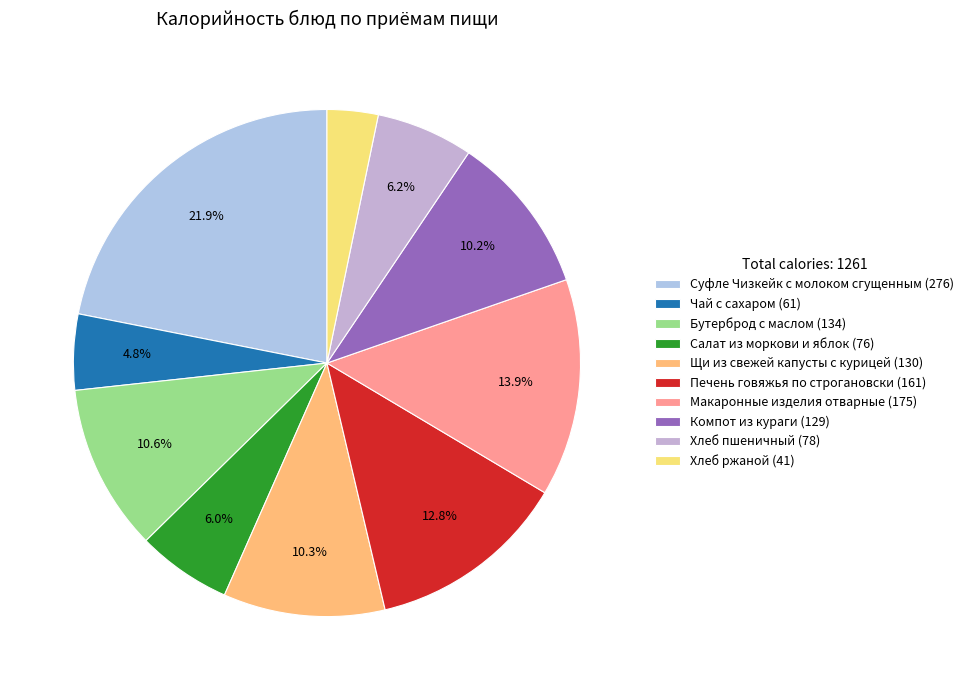

To the nearest percent, what is the difference between the Салат из моркови и яблок and Чай с сахаром slice percentages?

1%